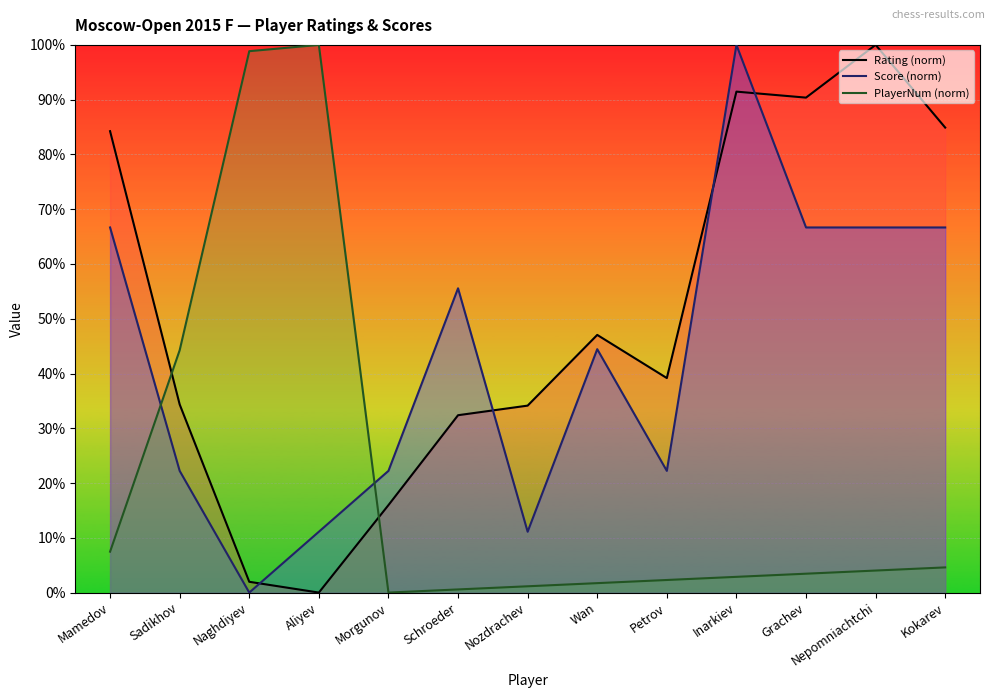

At which label does Rating (norm) reach its minimum?

Aliyev